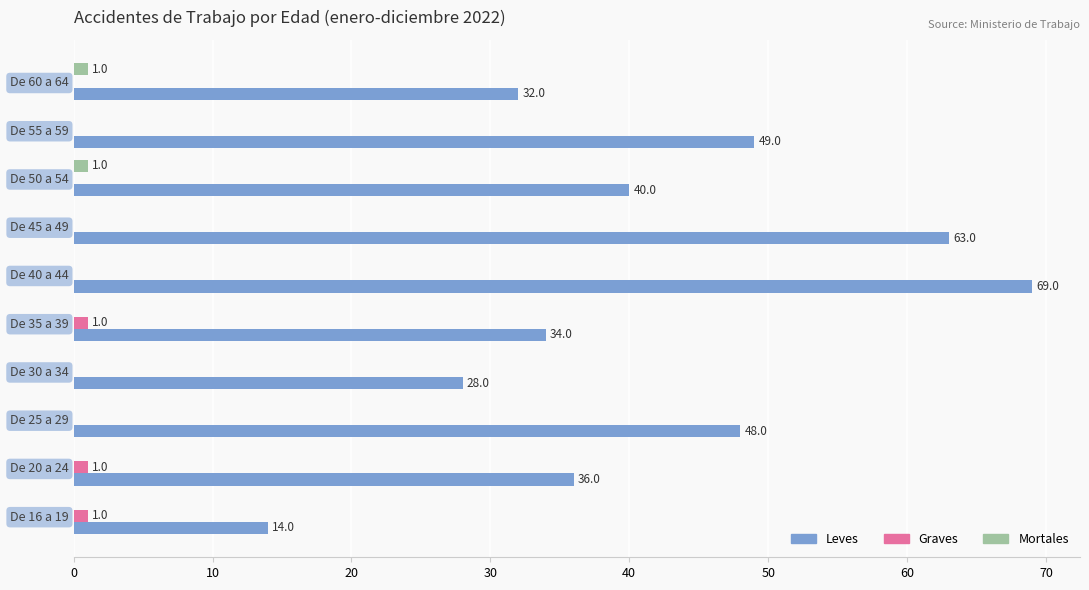

How many categories are shown in the chart?

10